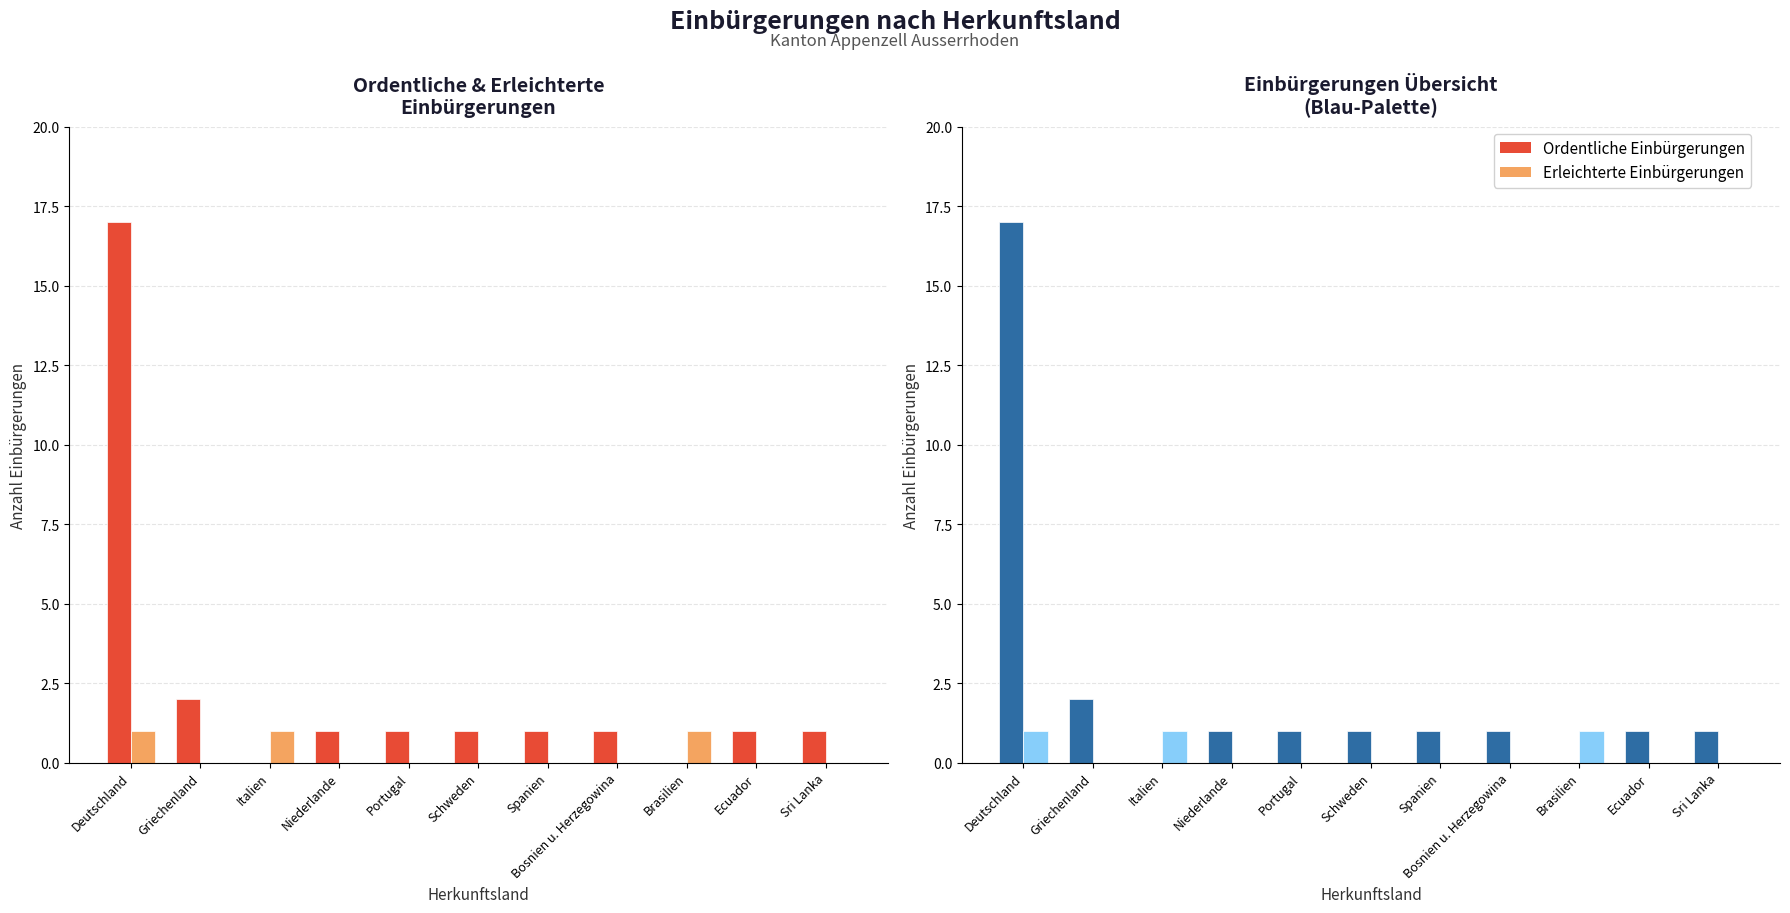

How many positive values does the Erleichterte Einbürgerungen series have?

3